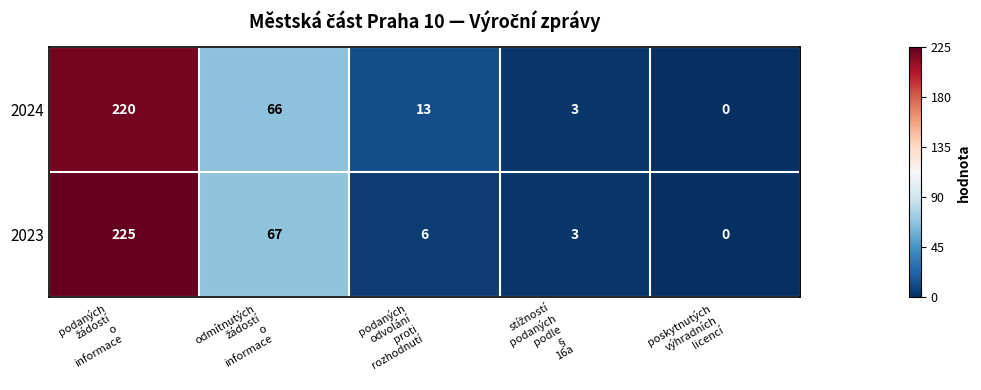

At which category does the chart reach its minimum across all series?

poskytnutých
výhradních
licencí